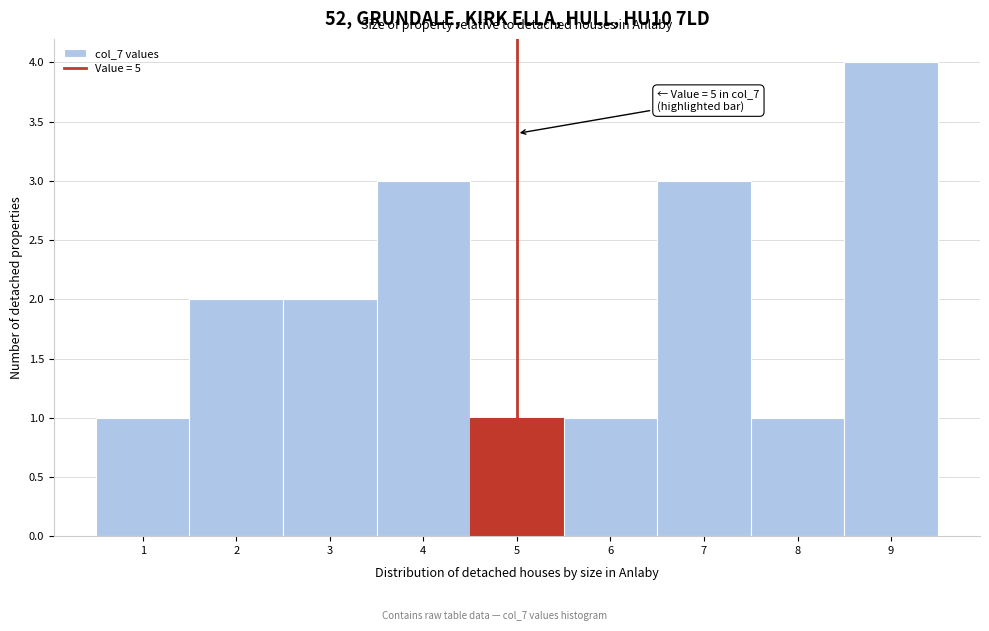

Over which range of the x-axis is the bar tallest?

8.5 to 9.5